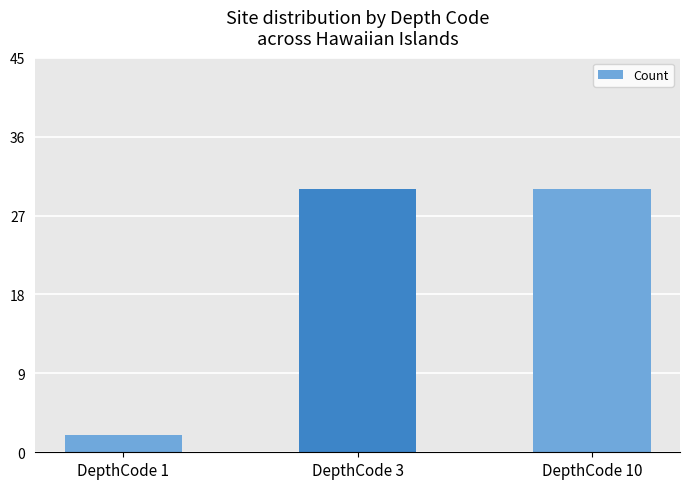

The value at DepthCode 3 is 30. True or false?

True